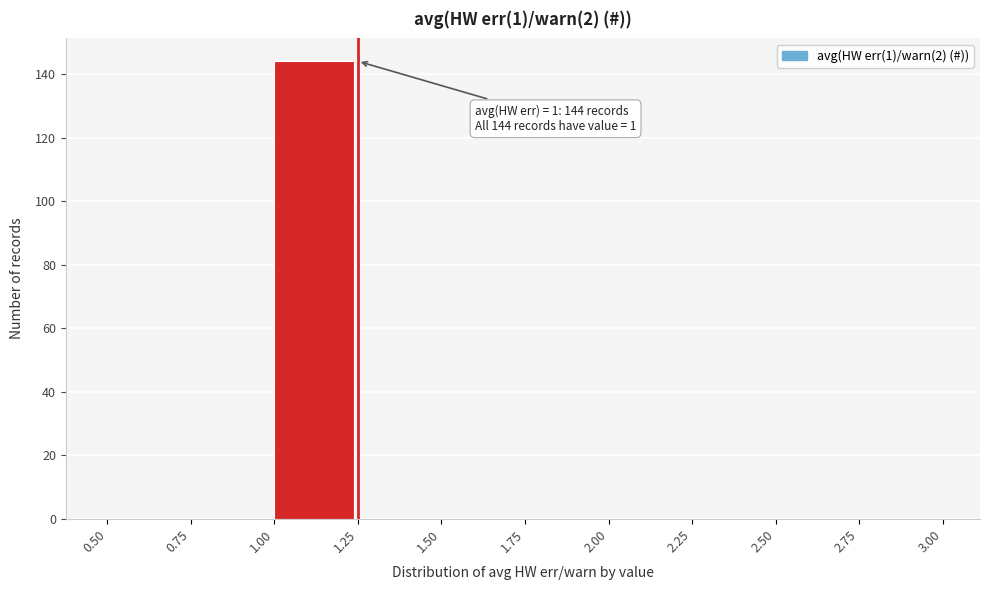

Which range on the x-axis has the tallest bar?

1.00 to 1.25